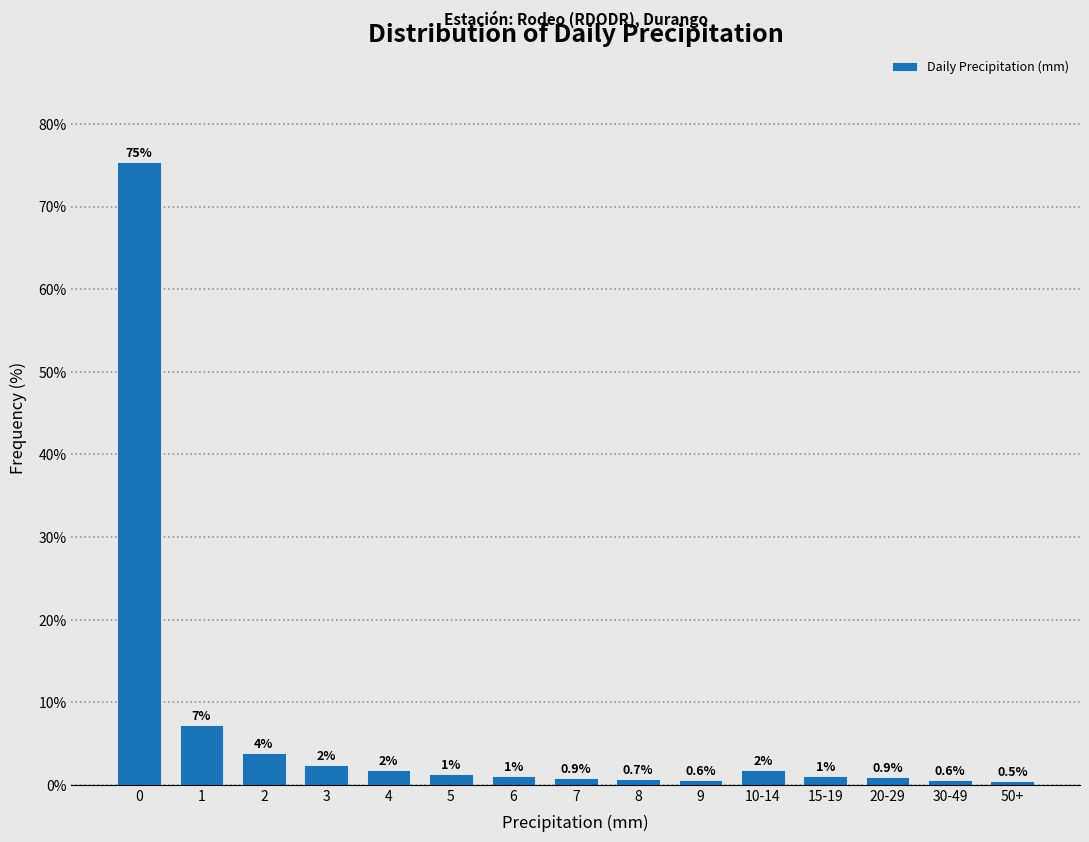

Read the value at 7.

0.9